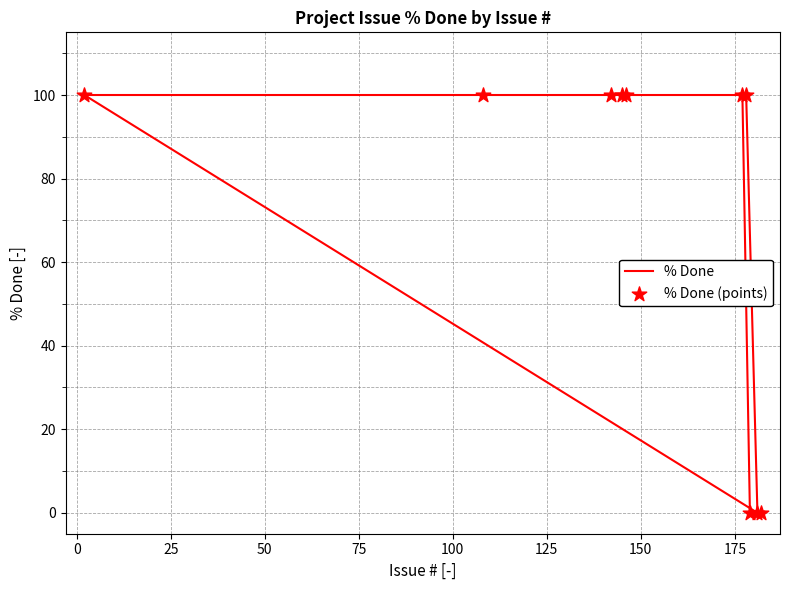

Which series contains the highest Y value?

% Done